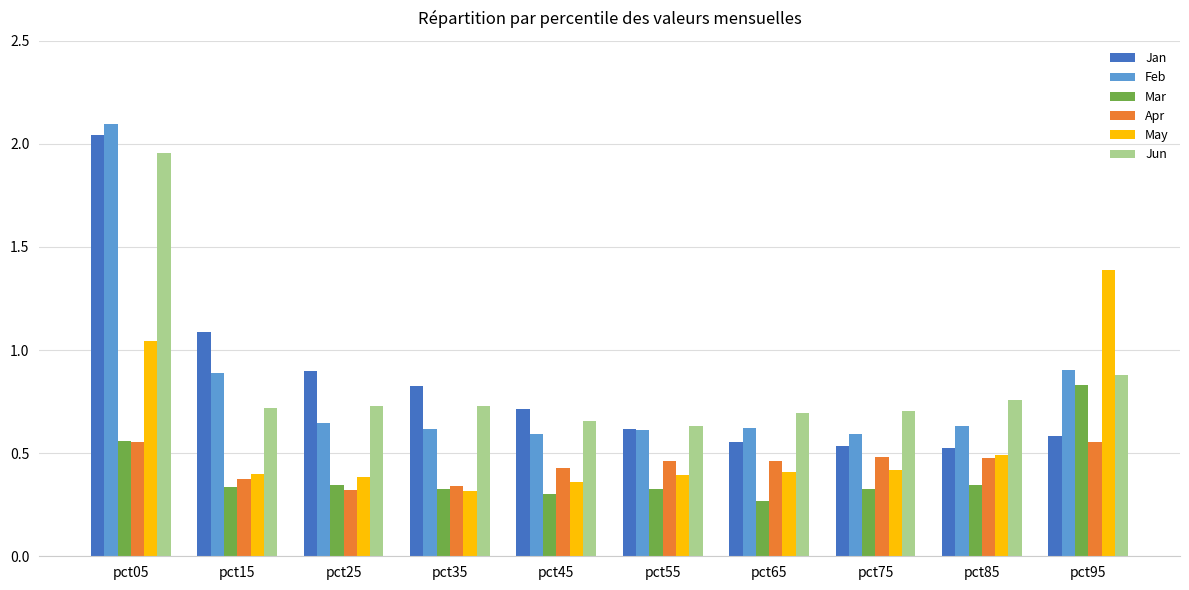

The value of Apr at pct25 is 0.3. True or false?

True